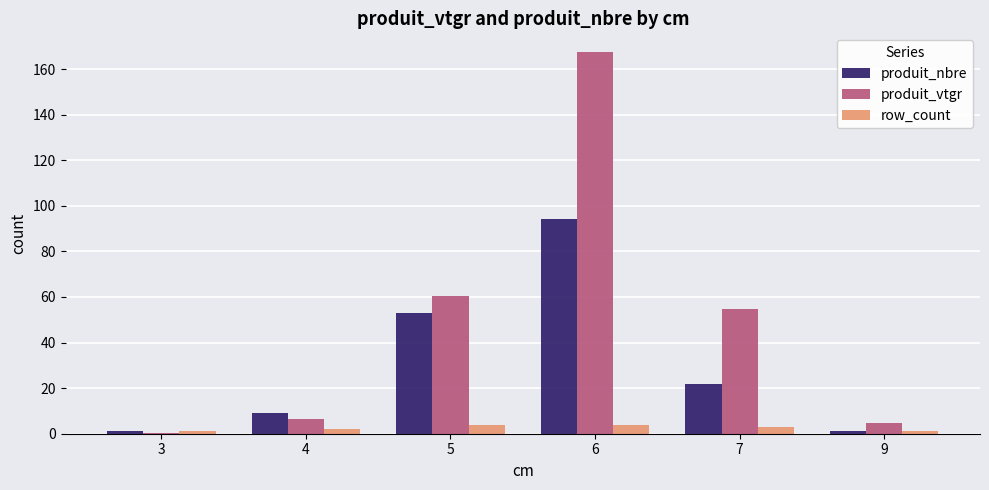

True or false: produit_vtgr has a value of 233.9 at 6.

False